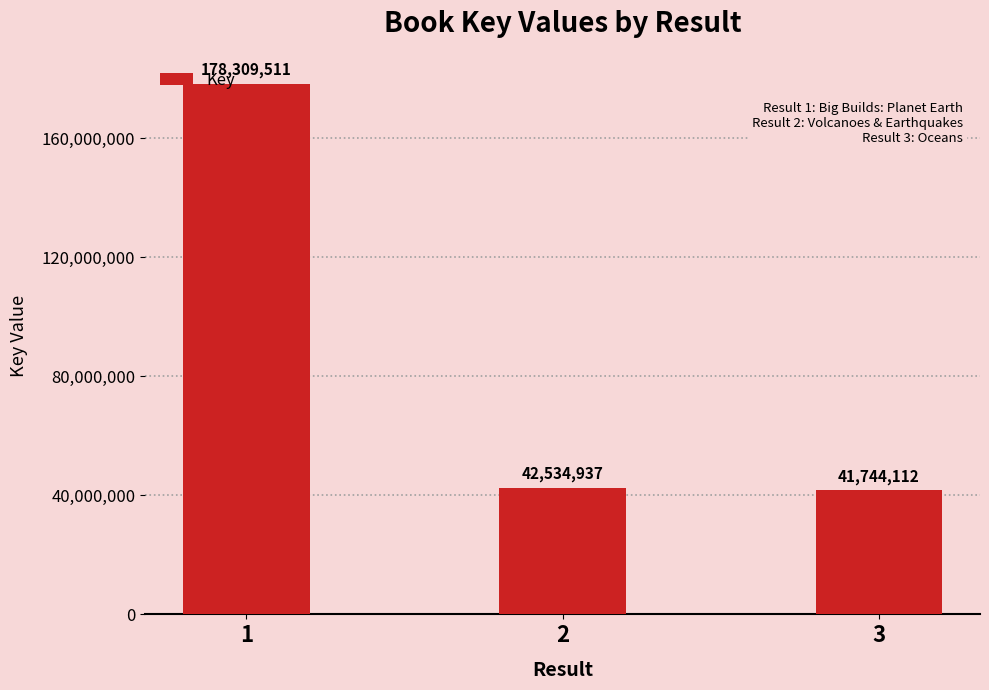

What is the ratio of the value at 2 to the value at 1?

0.2